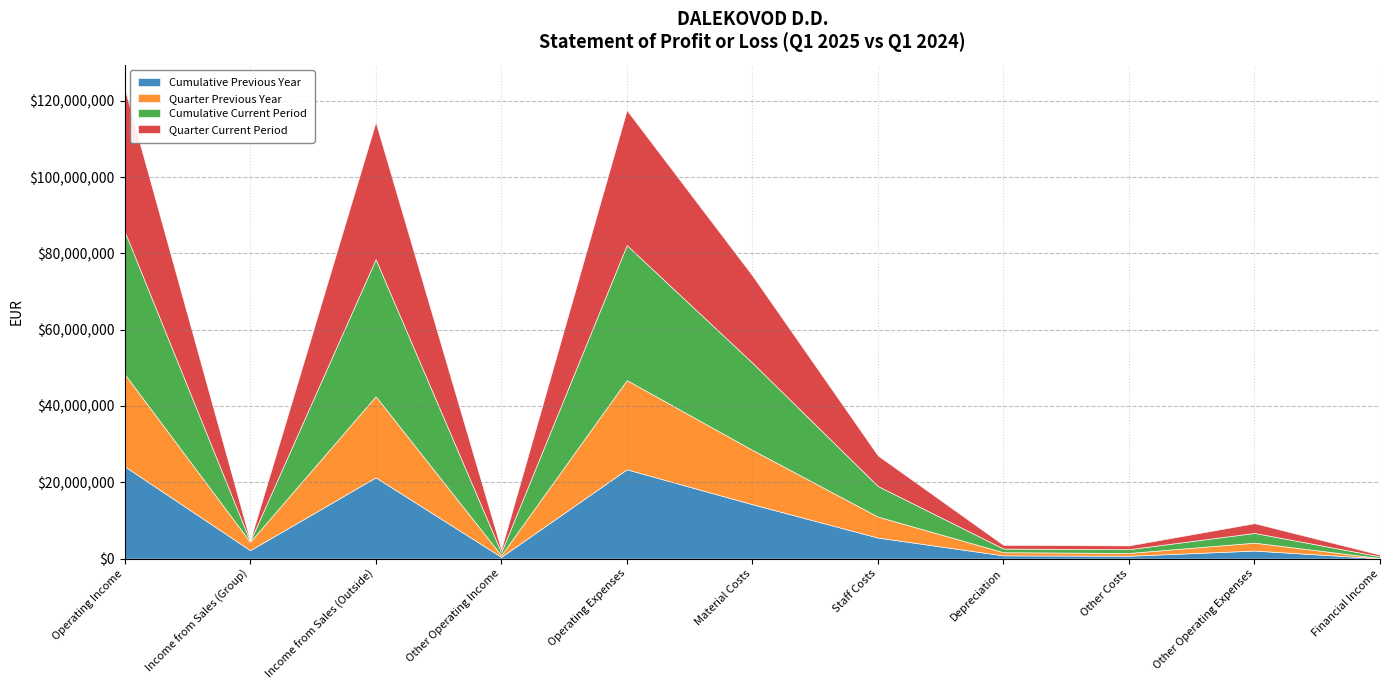

What position from the right is Operating Income?

11